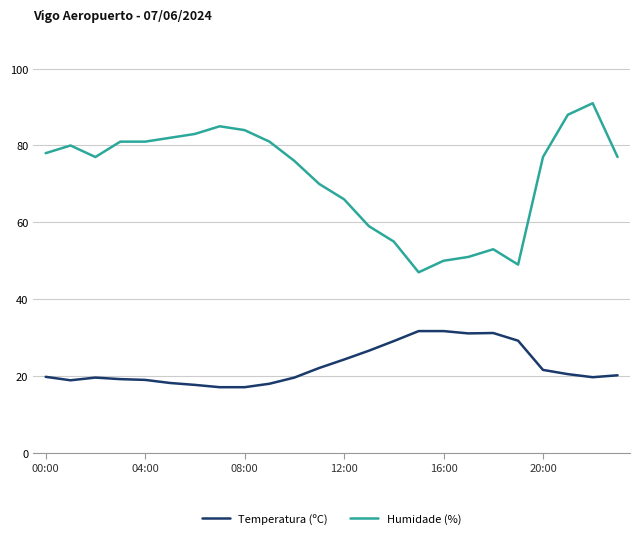

True or false: Humidade (%) and Temperatura (ºC) cross at least once.

False